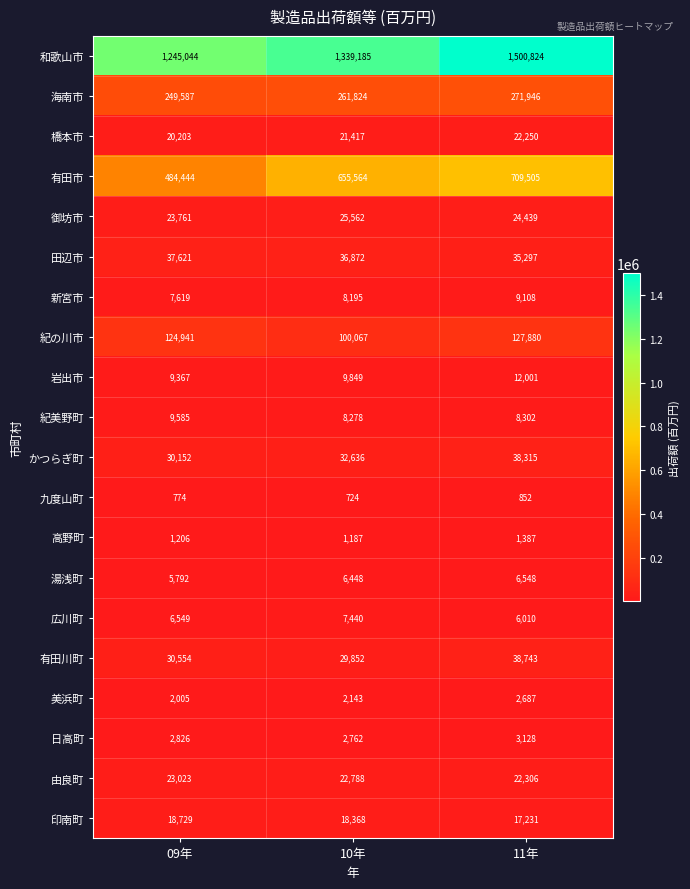

Is it true that 岩出市 equals 9849 at 10年?

True